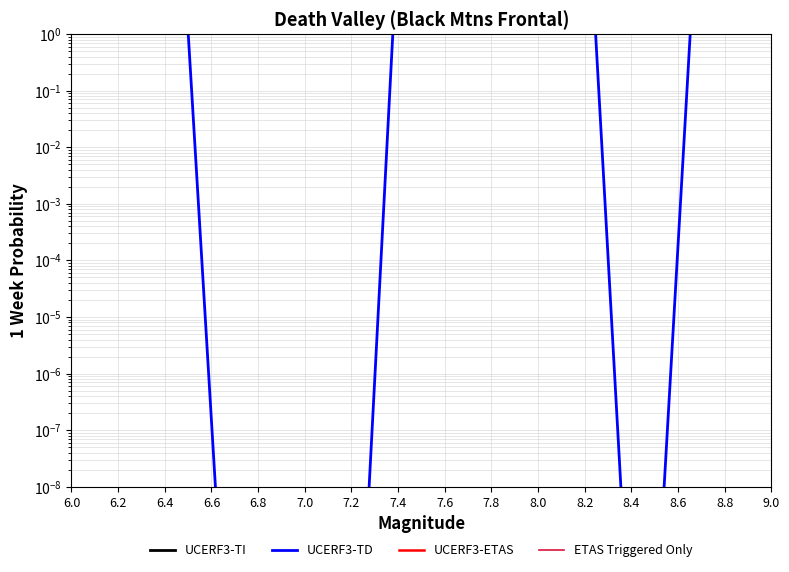

At which label does UCERF3-ETAS reach its minimum?

7.4